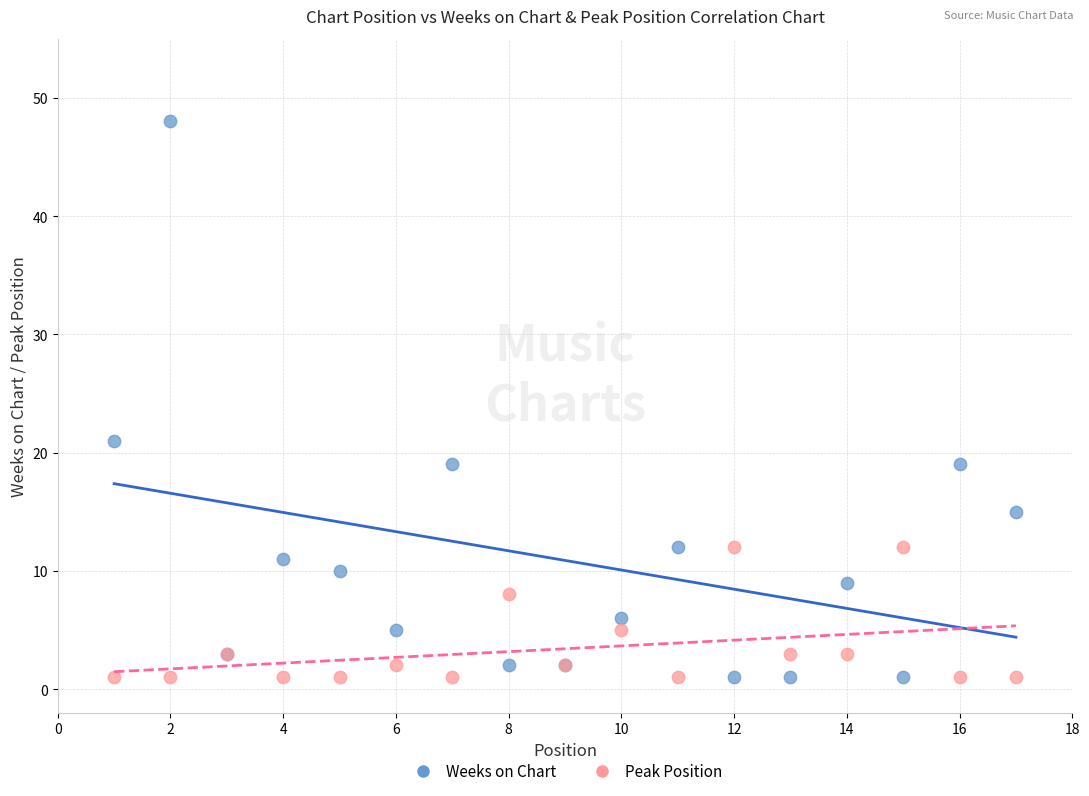

What are all the series names shown in the legend?

Weeks on Chart, Peak Position